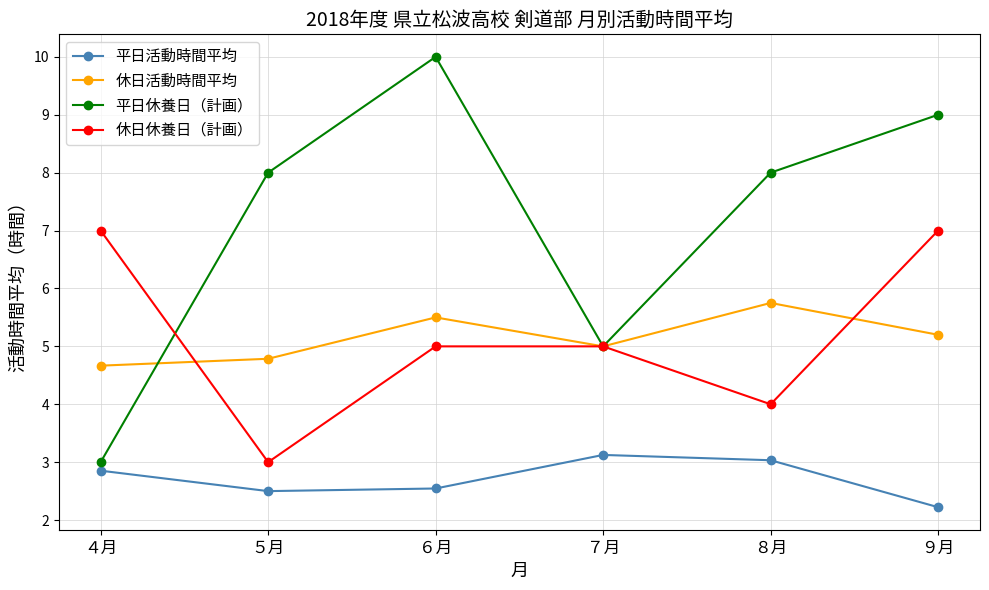

Which series changed the most between ６月 and ９月?

休日休養日（計画）